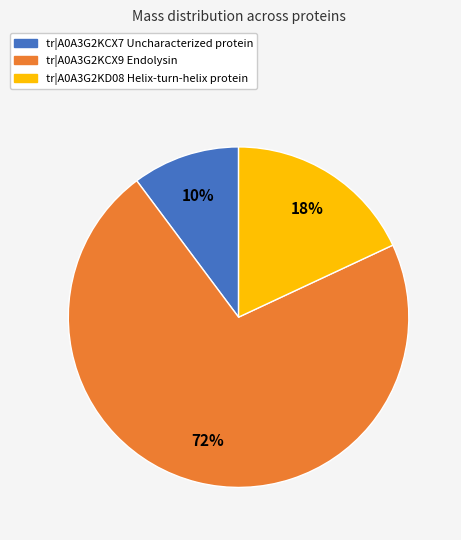

What is the smallest slice in the pie chart?

tr|A0A3G2KCX7 Uncharacterized protein